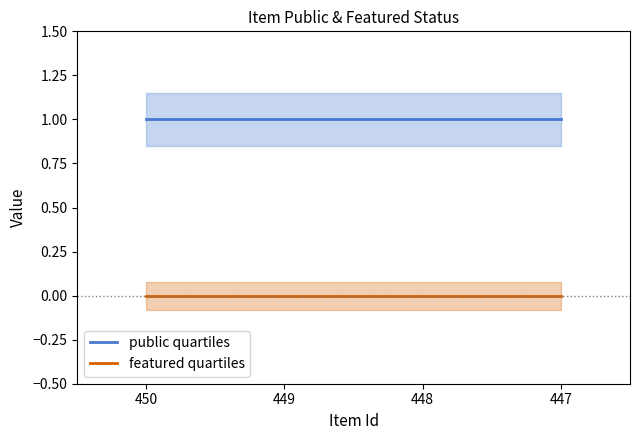

Between 448 and 447, which is larger?

448